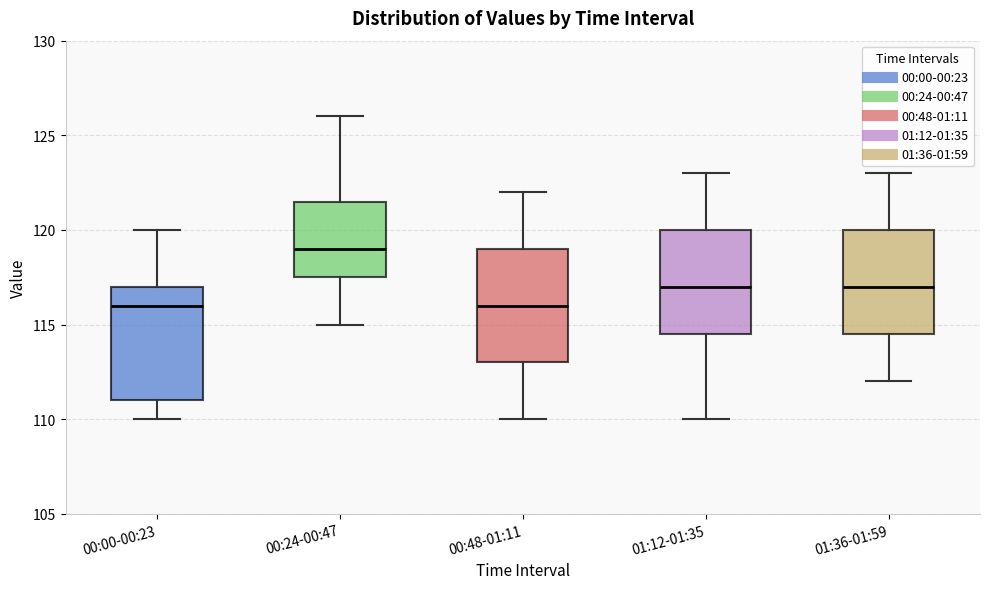

Reading left to right, read every box against the y-axis: the position of its median line, the range the box covers, and the ends of its whiskers. The values are not printed on the chart, so give them approximately, as read against the axis.

00:00-00:23: median 116.0, box 111.0 to 117.0, whiskers 110.0 to 120.0
00:24-00:47: median 119.0, box 117.5 to 121.5, whiskers 115.0 to 126.0
00:48-01:11: median 116.0, box 113.0 to 119.0, whiskers 110.0 to 122.0
01:12-01:35: median 117.0, box 114.5 to 120.0, whiskers 110.0 to 123.0
01:36-01:59: median 117.0, box 114.5 to 120.0, whiskers 112.0 to 123.0